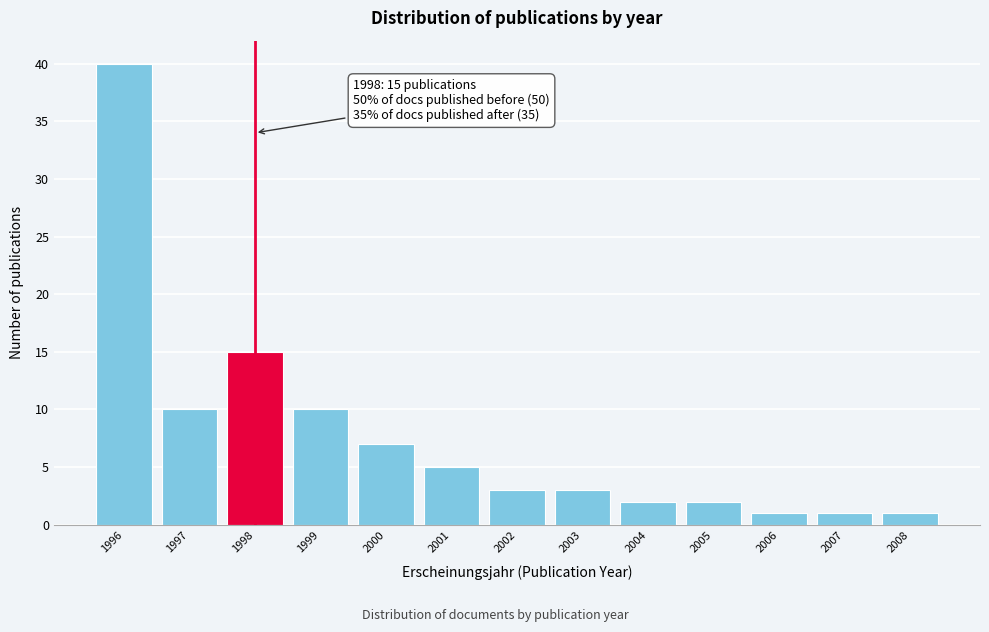

Reading right to left, extract all data points from this chart.

1	1	1	2	2	3	3	5	7	10	15	10	40